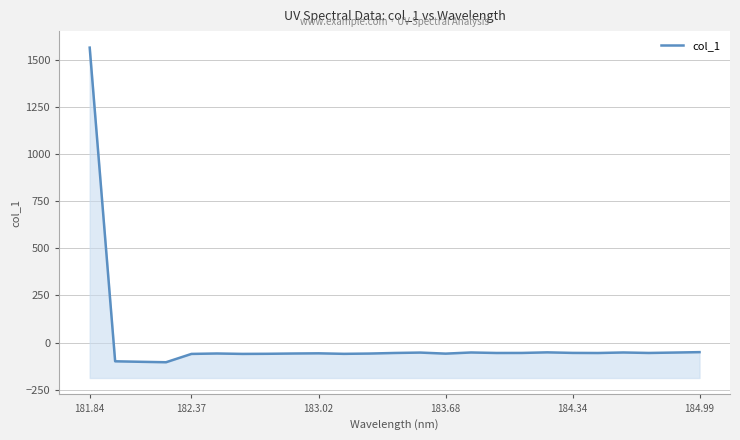

The value at 182.37 is -59.5. True or false?

True